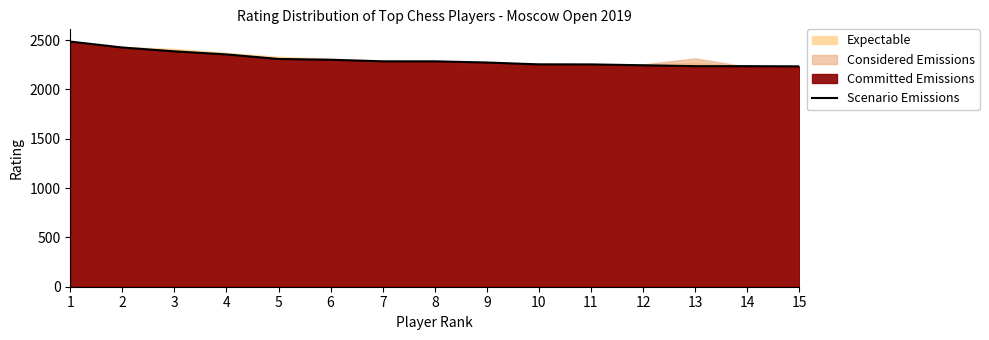

How many lines are shown in the chart?

1